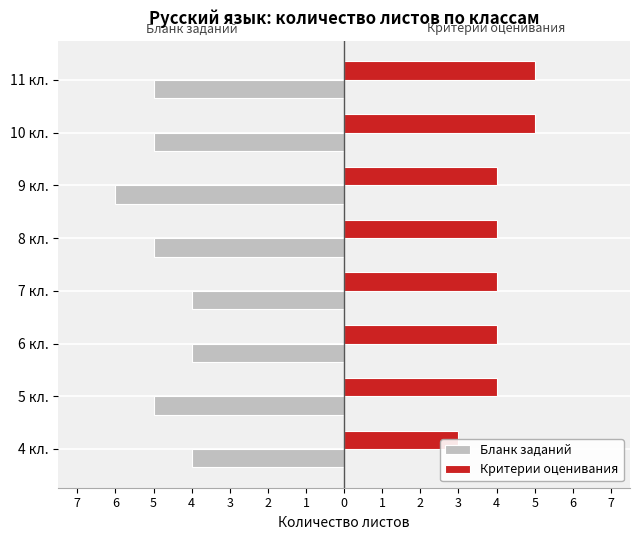

Where is Критерии оценивания nearest to the value 4?

5 кл.